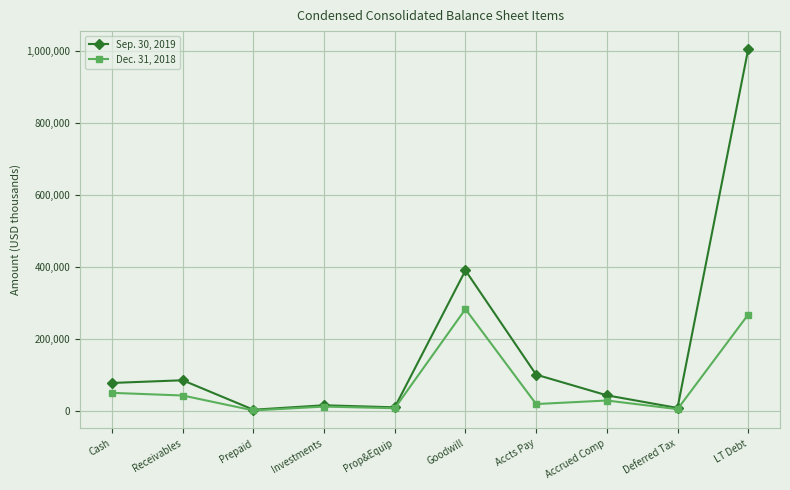

Which series has the largest range (max minus min)?

Sep. 30, 2019